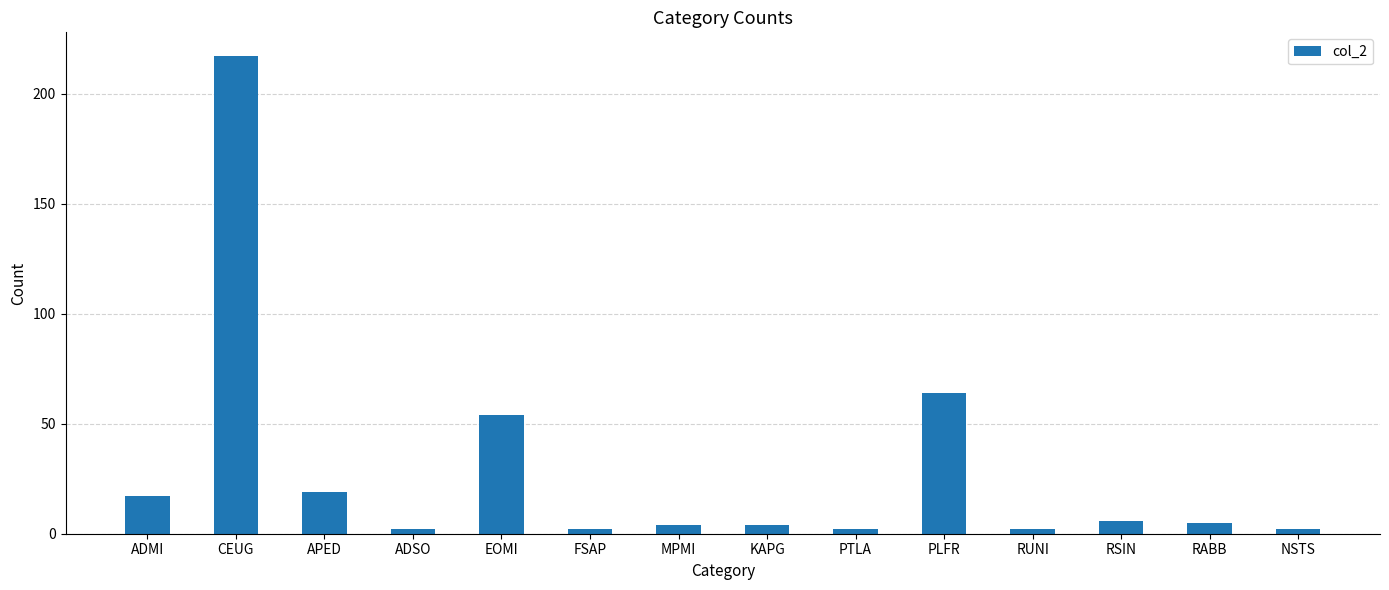

Reading left to right, list all the values displayed in this chart.

ADMI=17	CEUG=217	APED=19	ADSO=2	EOMI=54	FSAP=2	MPMI=4	KAPG=4	PTLA=2	PLFR=64	RUNI=2	RSIN=6	RABB=5	NSTS=2